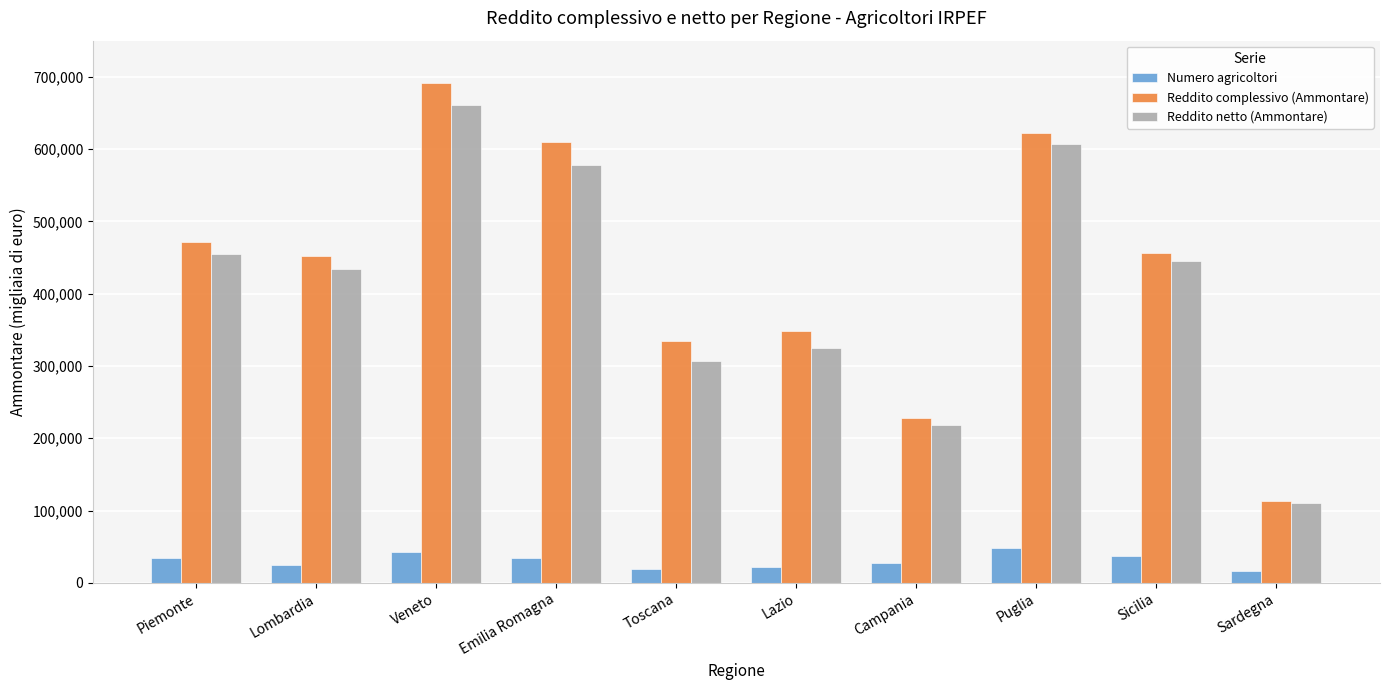

What is the label of the 5th bar from the right?

Lazio